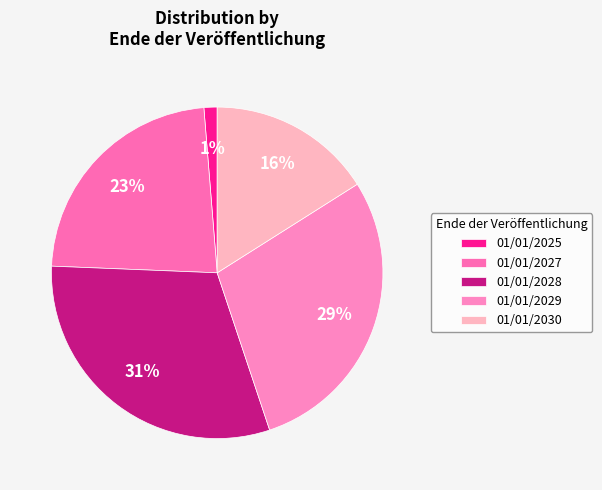

Rank the categories by value from highest to lowest.

01/01/2028, 01/01/2029, 01/01/2027, 01/01/2030, 01/01/2025